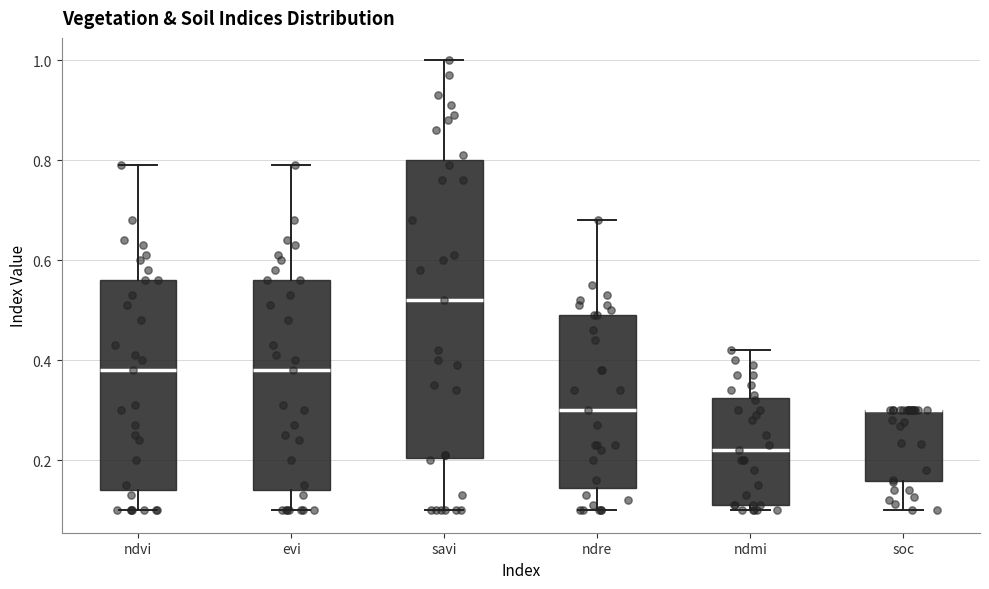

Where does the upper whisker of the box for ndmi end on the y-axis? The values are not printed on the chart, so give them approximately, as read against the axis.

0.42